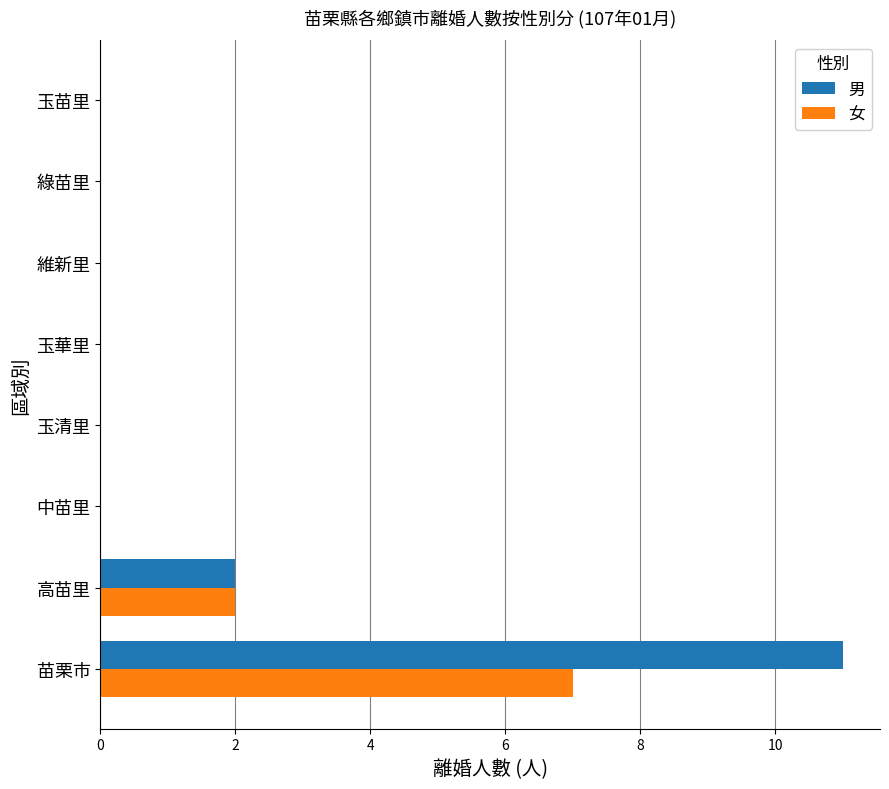

At which label is 男 closest to 5?

高苗里